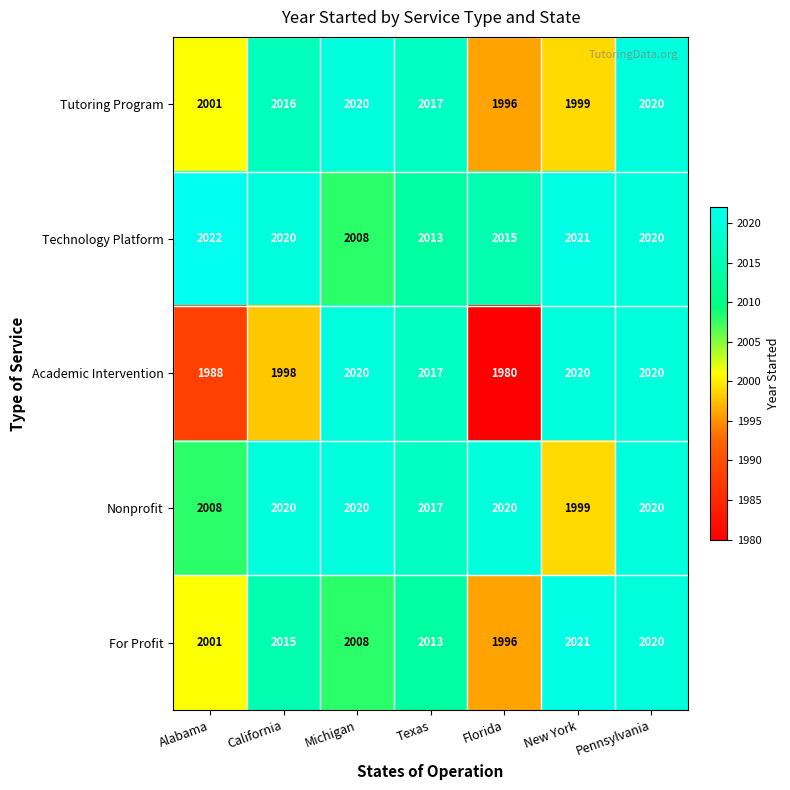

What is the minimum value shown in the chart?

1980